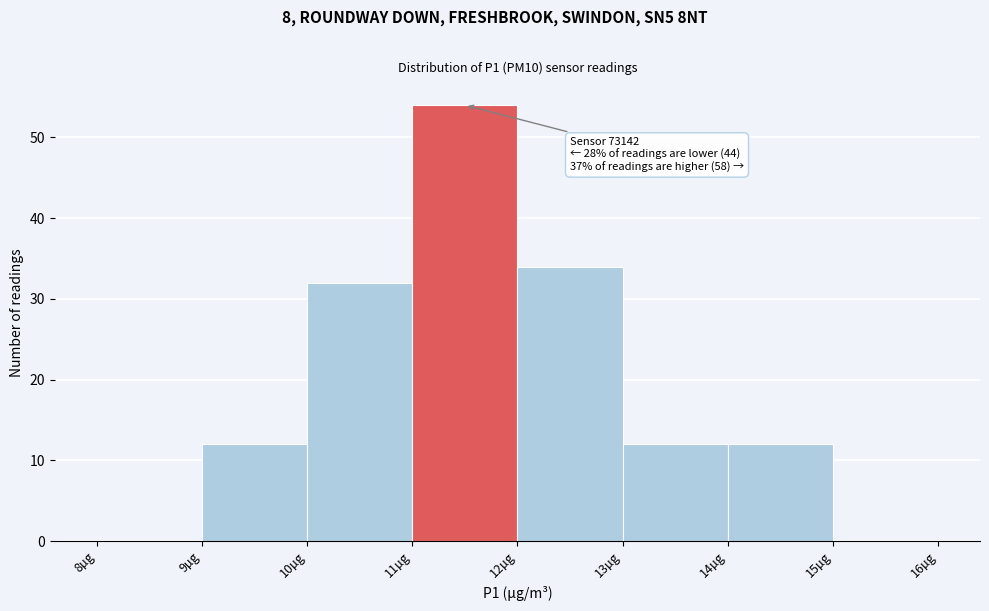

Over which range of the x-axis is the bar tallest?

11 to 12